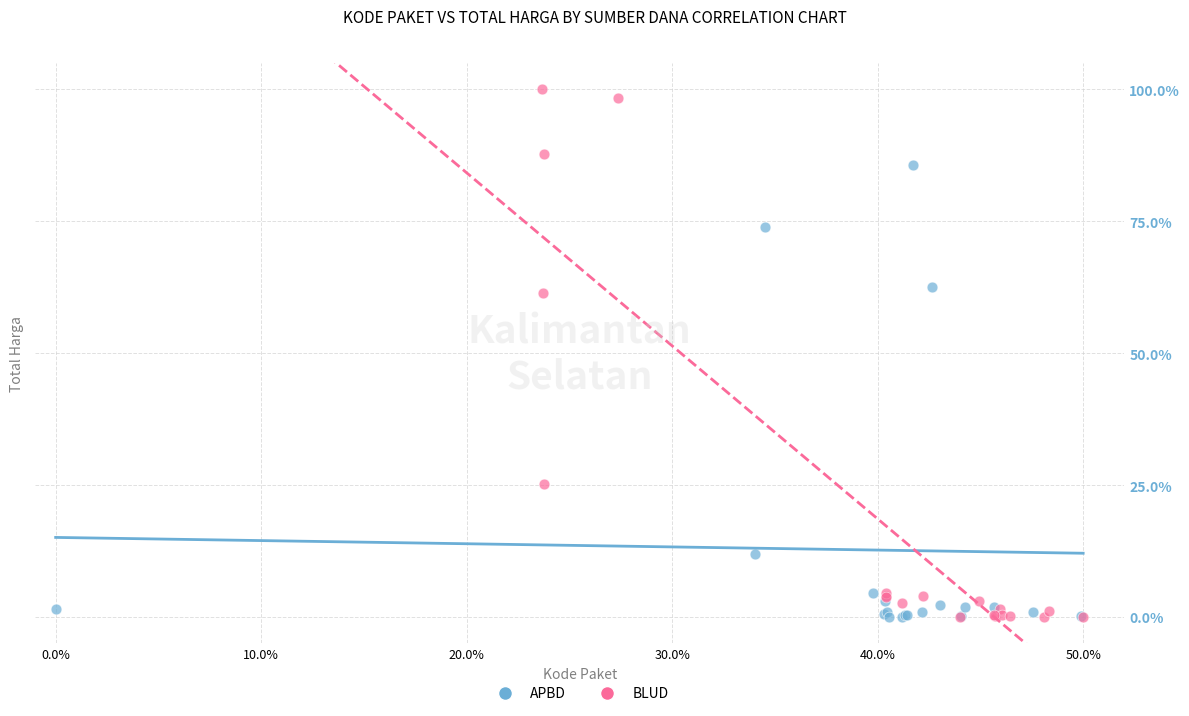

Which series reaches the maximum Y coordinate?

BLUD